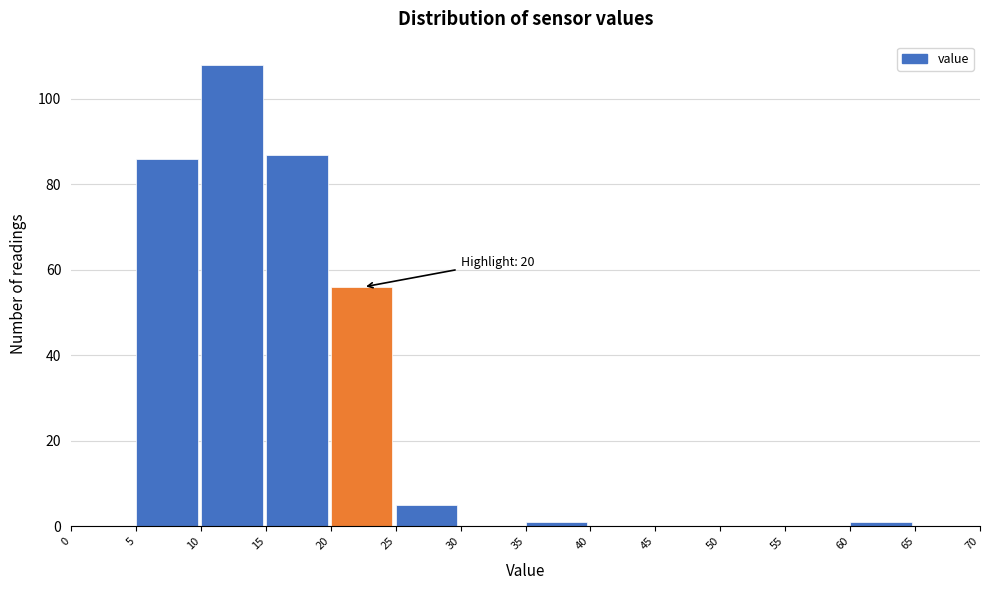

Which range on the x-axis has the tallest bar?

10 to 15